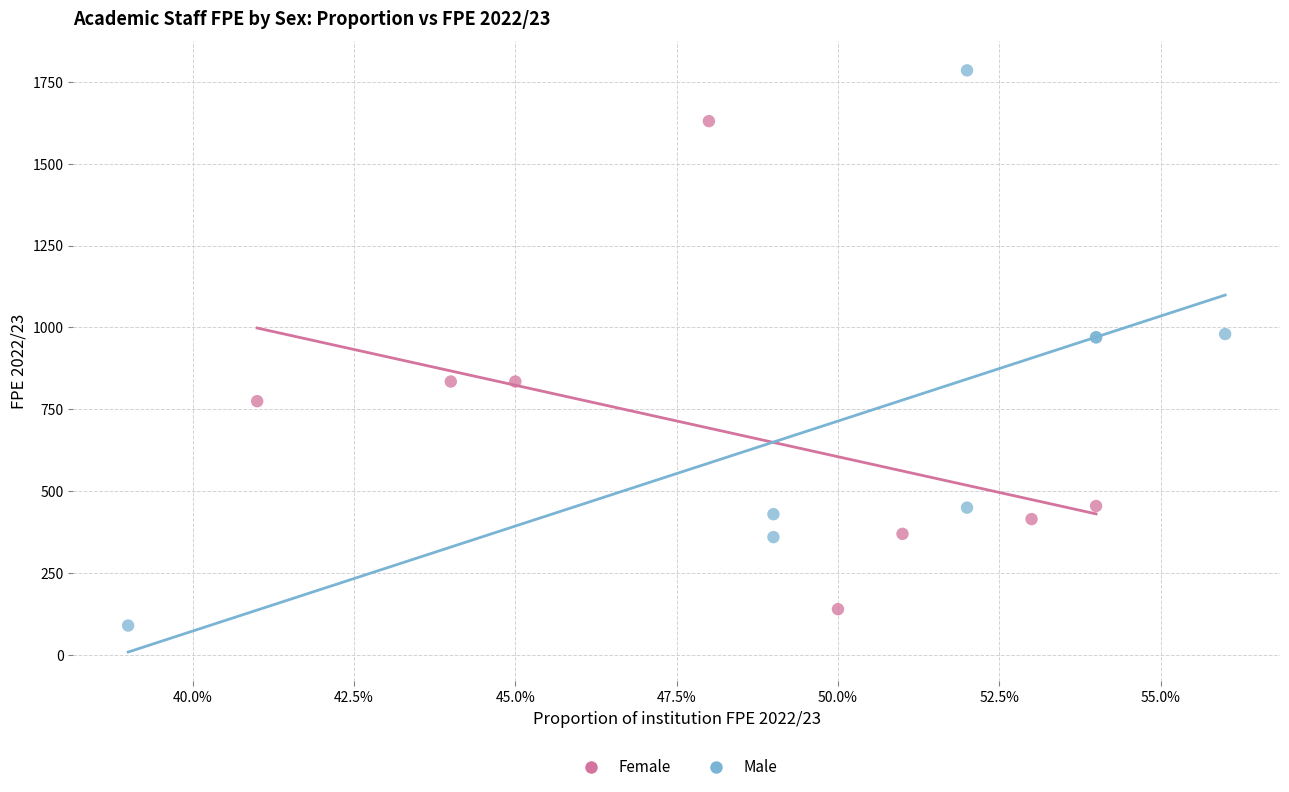

Which series contains the highest Y value?

Male